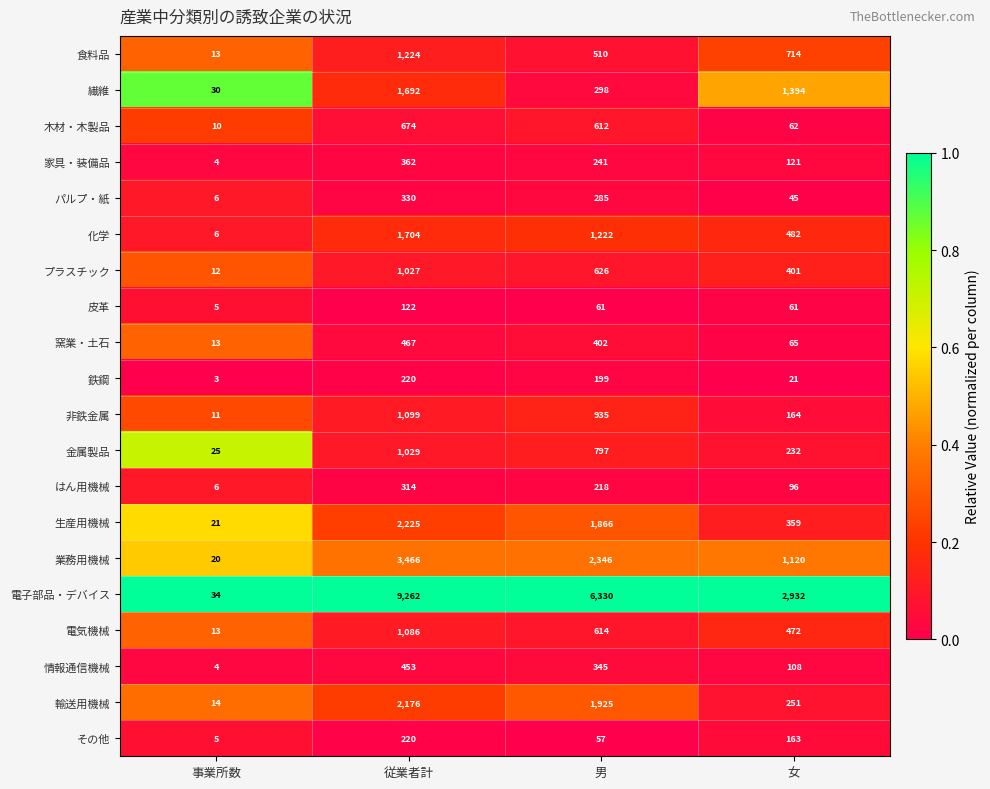

Which series has the widest spread of values?

電子部品・デバイス